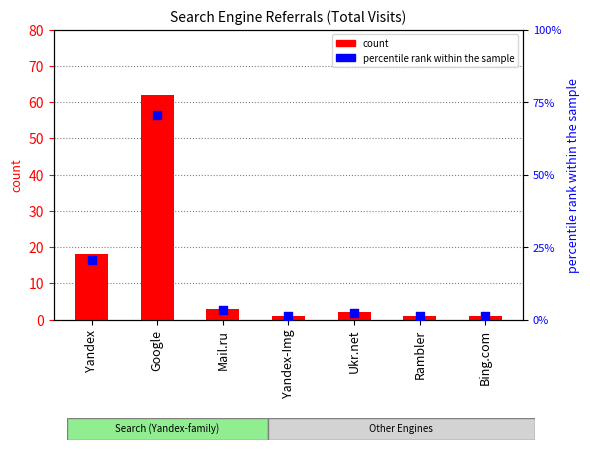

Which series reaches the minimum Y coordinate?

count